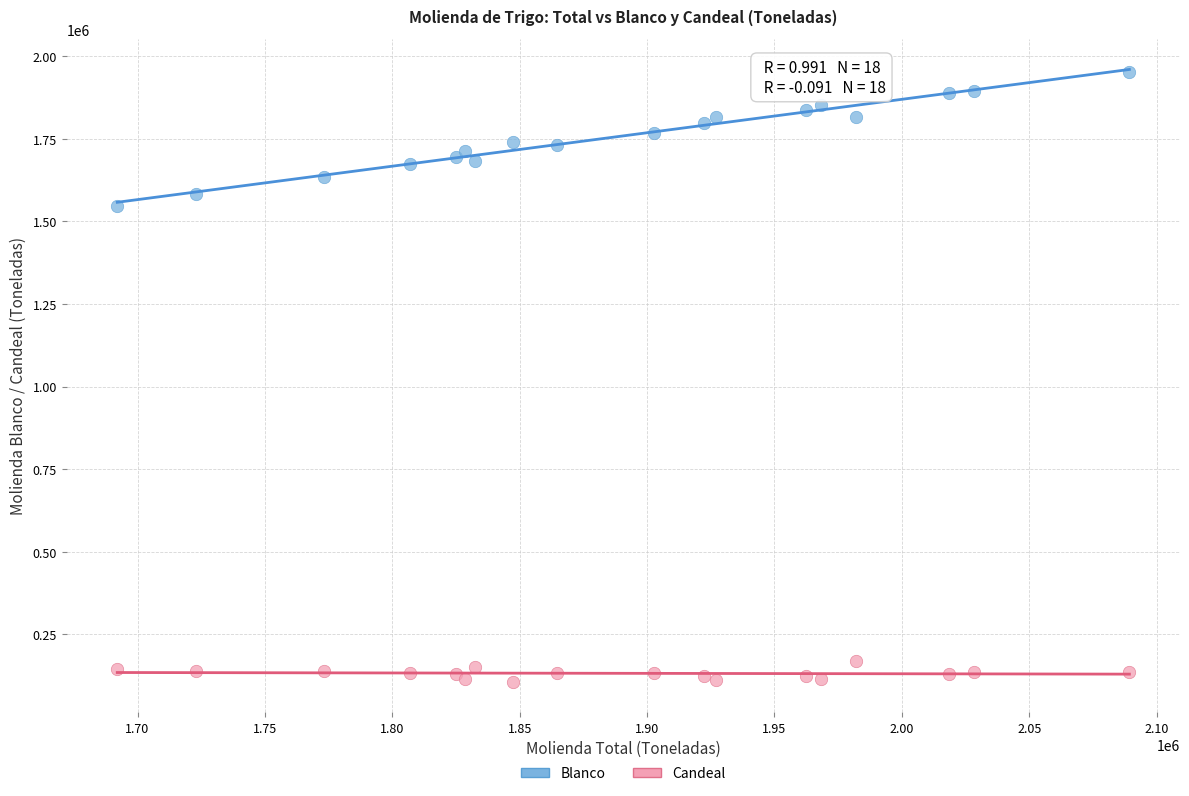

What are all the series names shown in the legend?

Blanco, Candeal